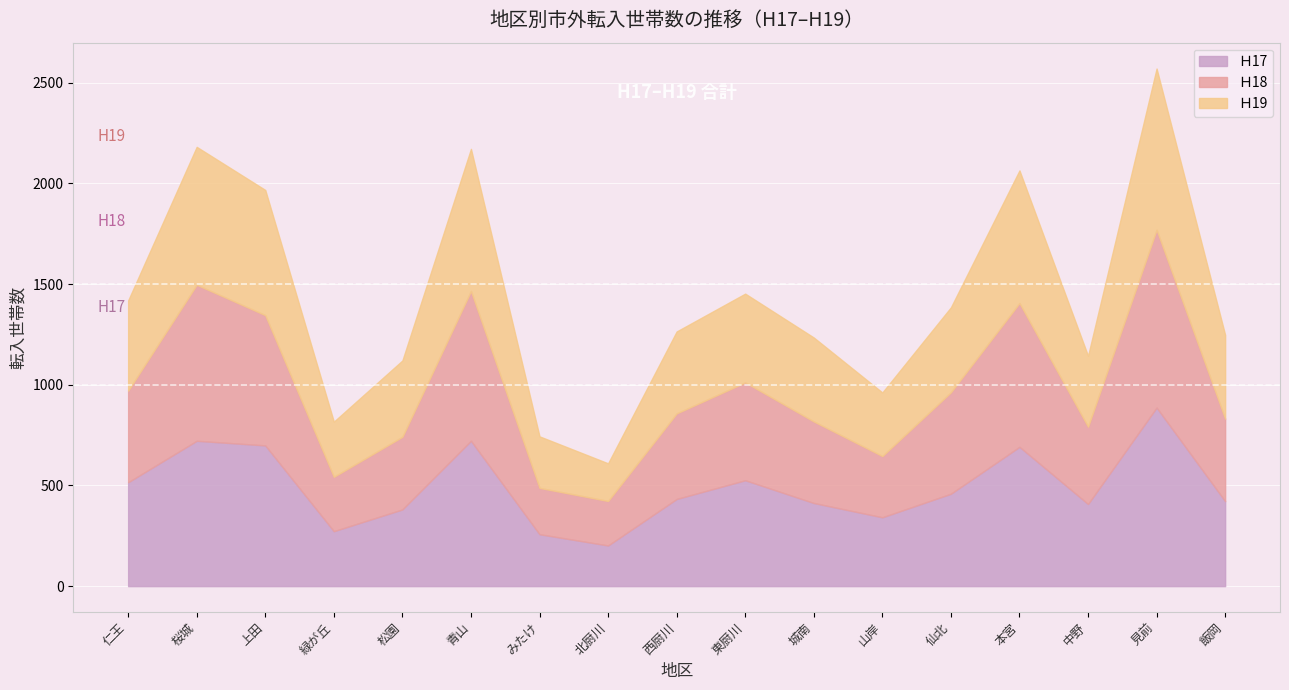

At which category is the sum across all series the highest?

見前